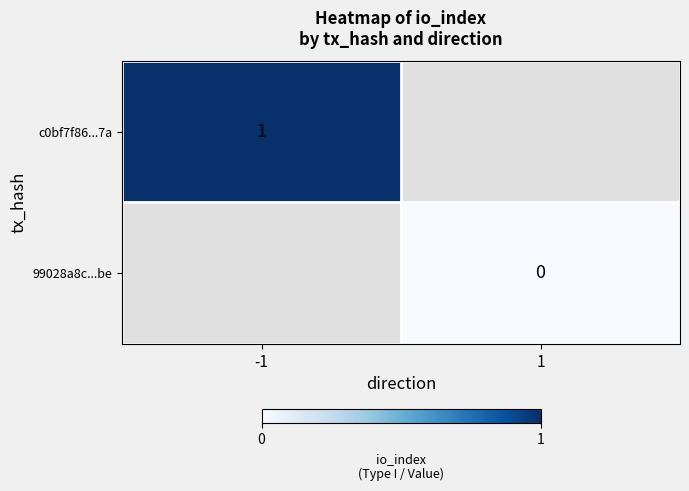

What is the maximum value shown in the chart?

1.0